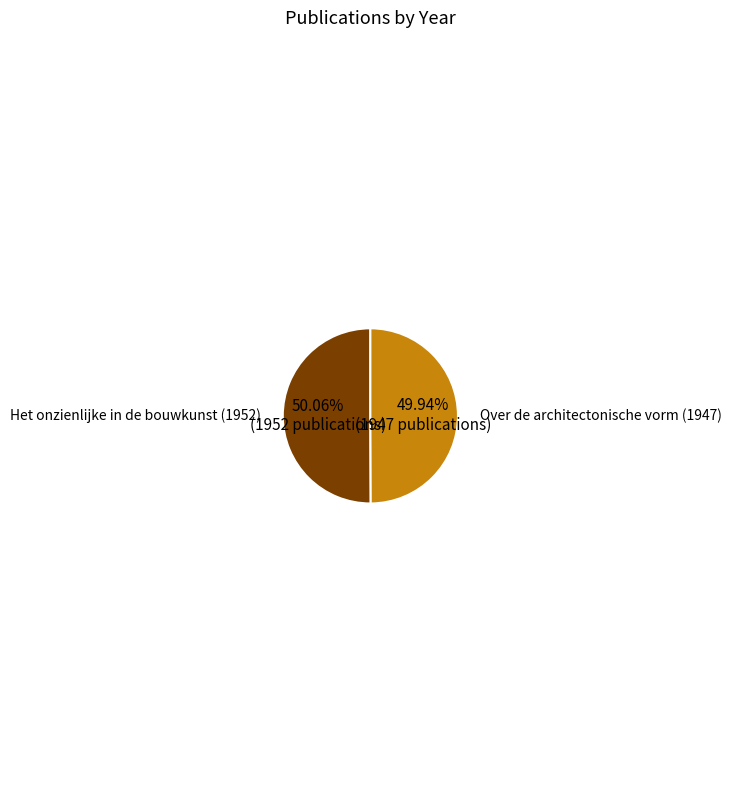

Is there a majority slice in this chart?

Yes